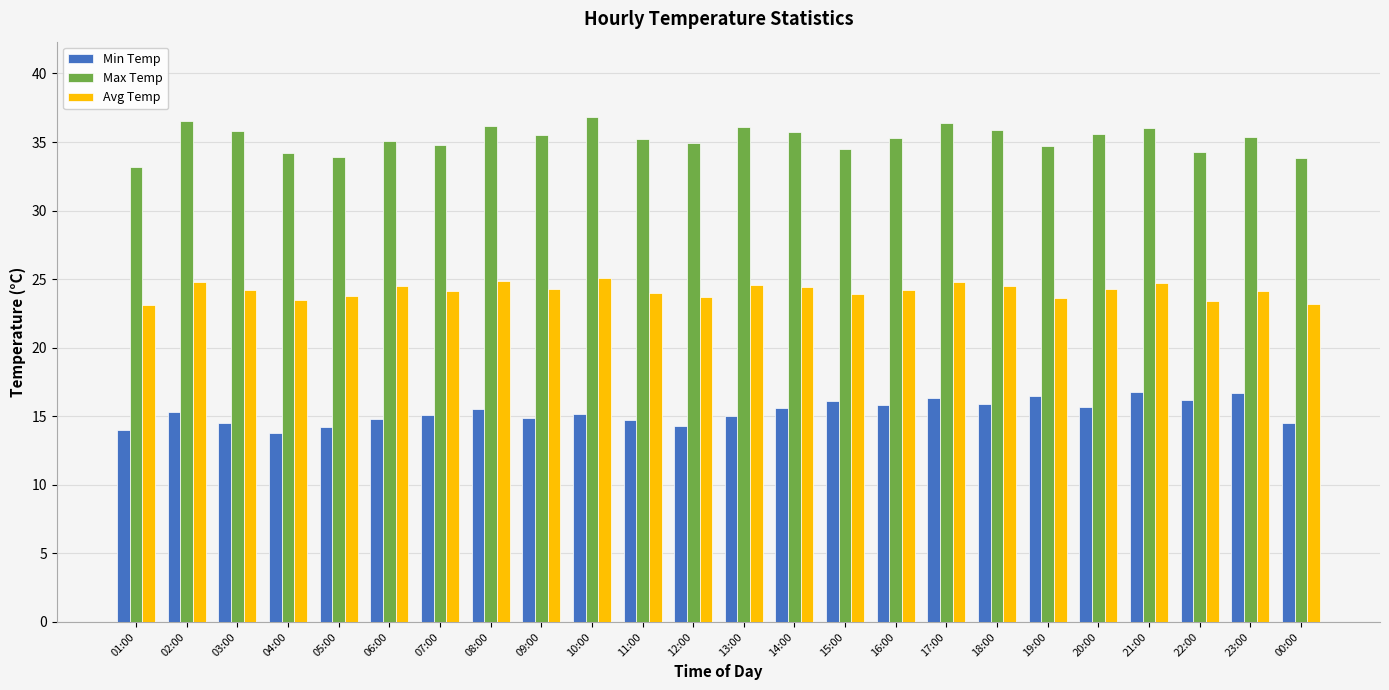

Rank the series by their maximum value, from lowest to highest.

Min Temp, Avg Temp, Max Temp